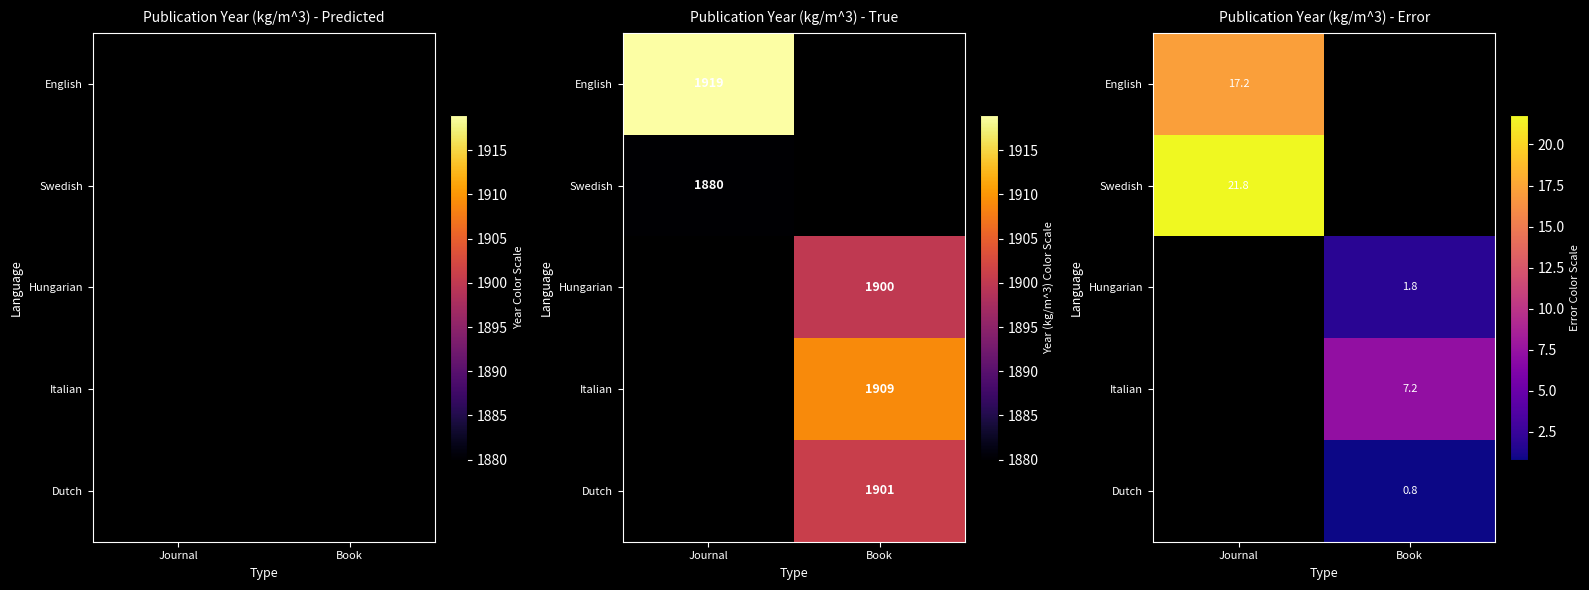

The Italian series shows 7.2 at Book. True or false?

True